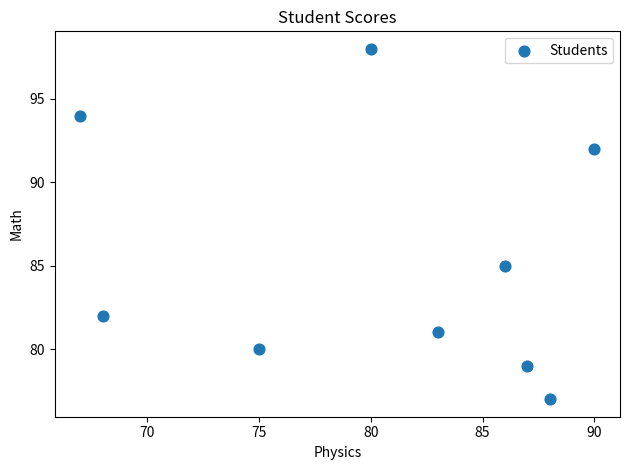

What is the average X value?

80